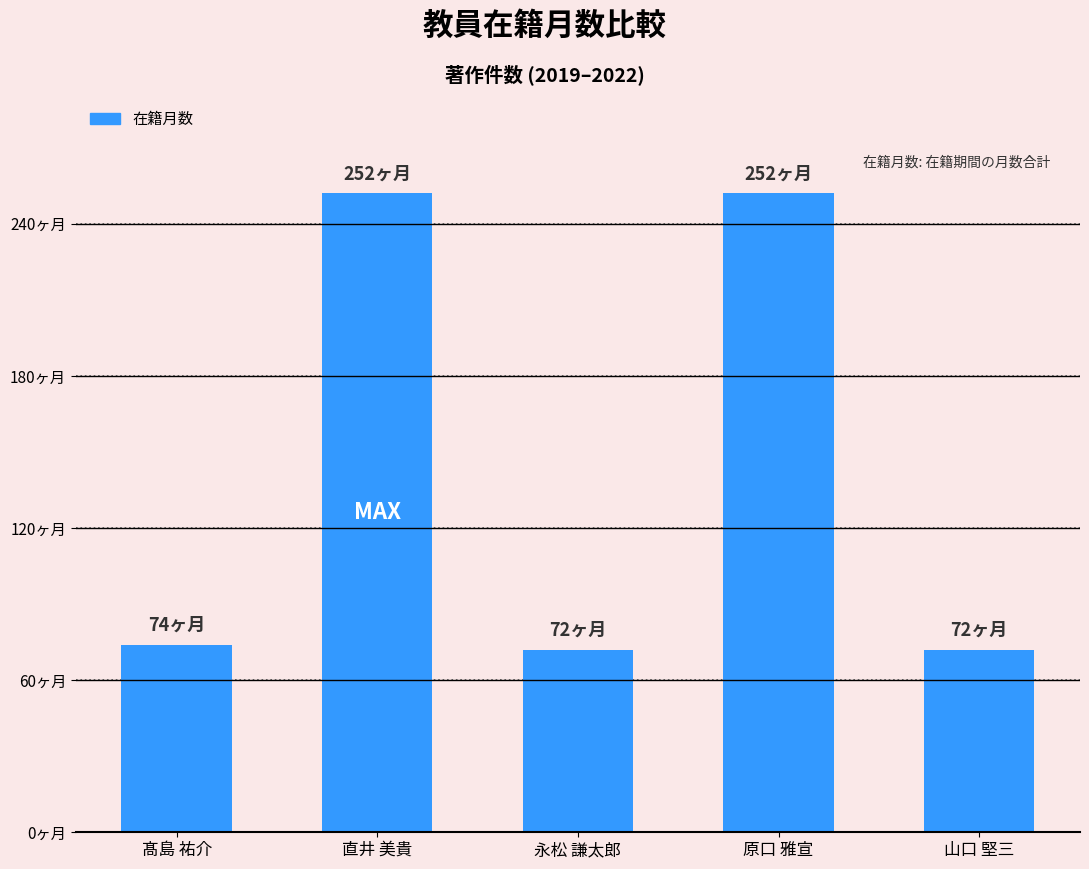

What is the label of the 4th bar from the right?

直井 美貴